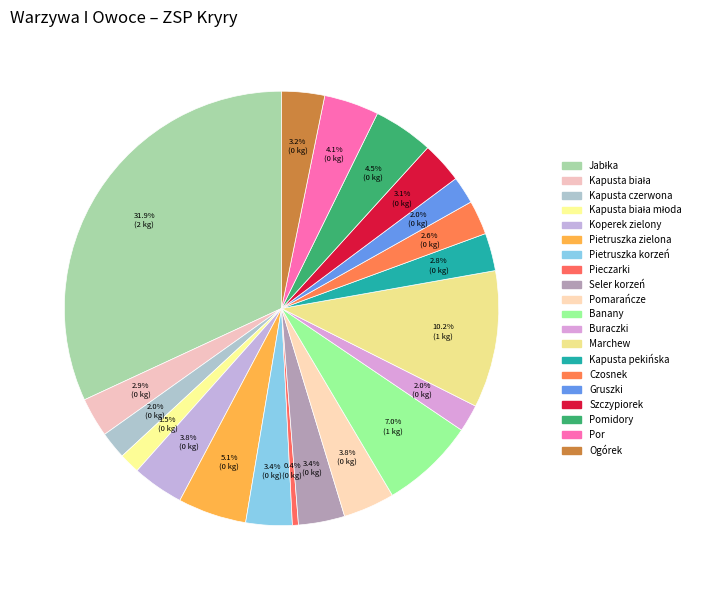

How many slices are in this pie chart?

20